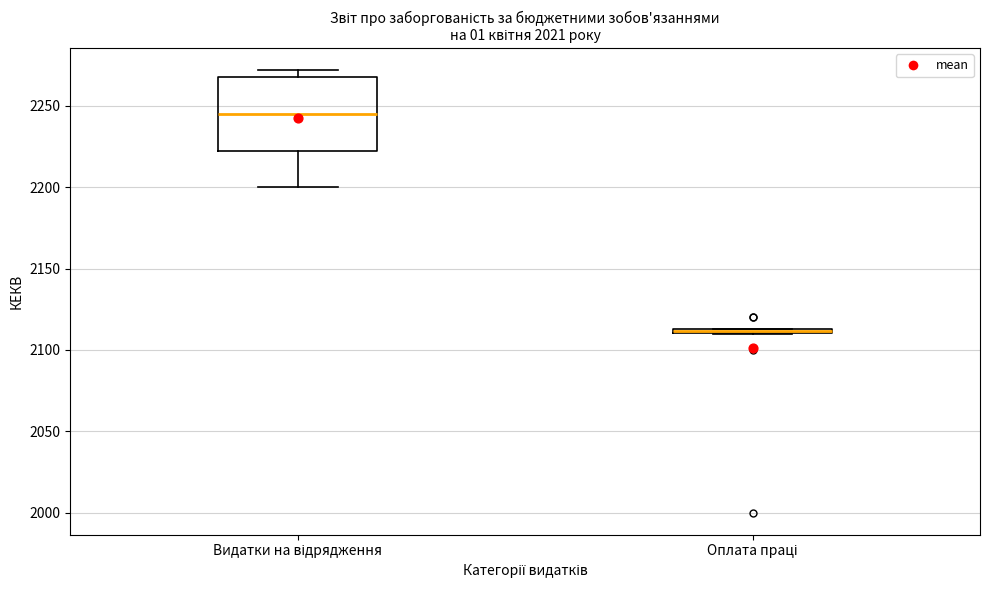

Which box has the highest median line?

Видатки на відрядження